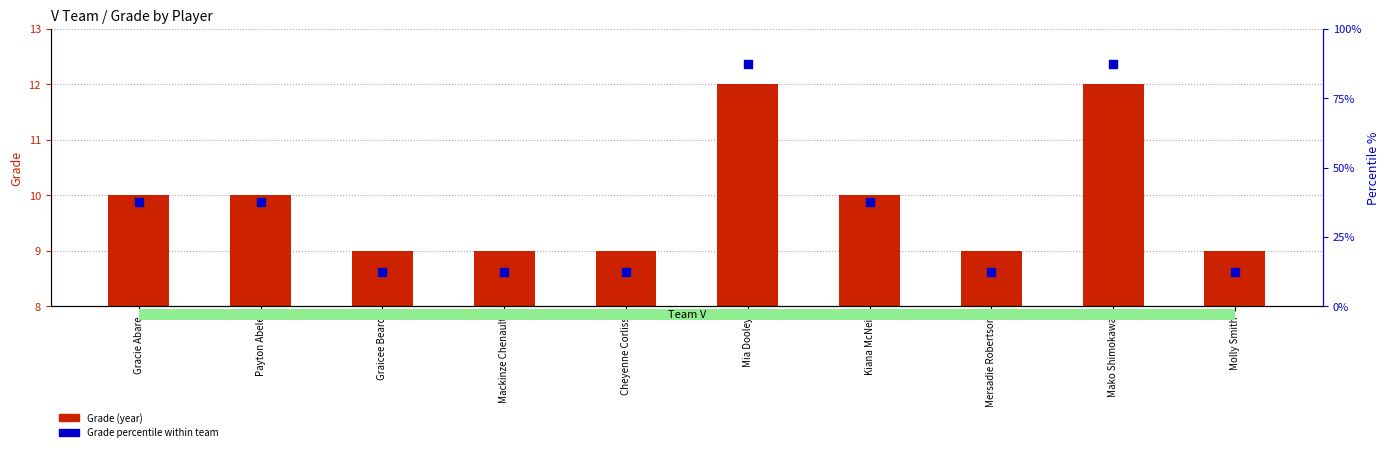

At how many categories does at least one series exceed 53?

2